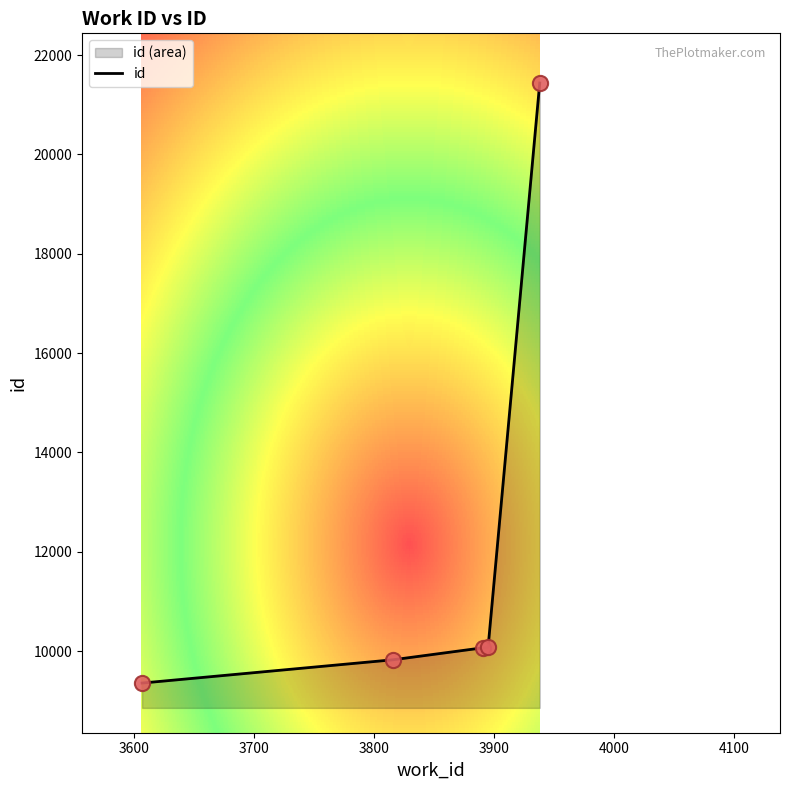

What is the change in value from 3816 to 3938?

+11612